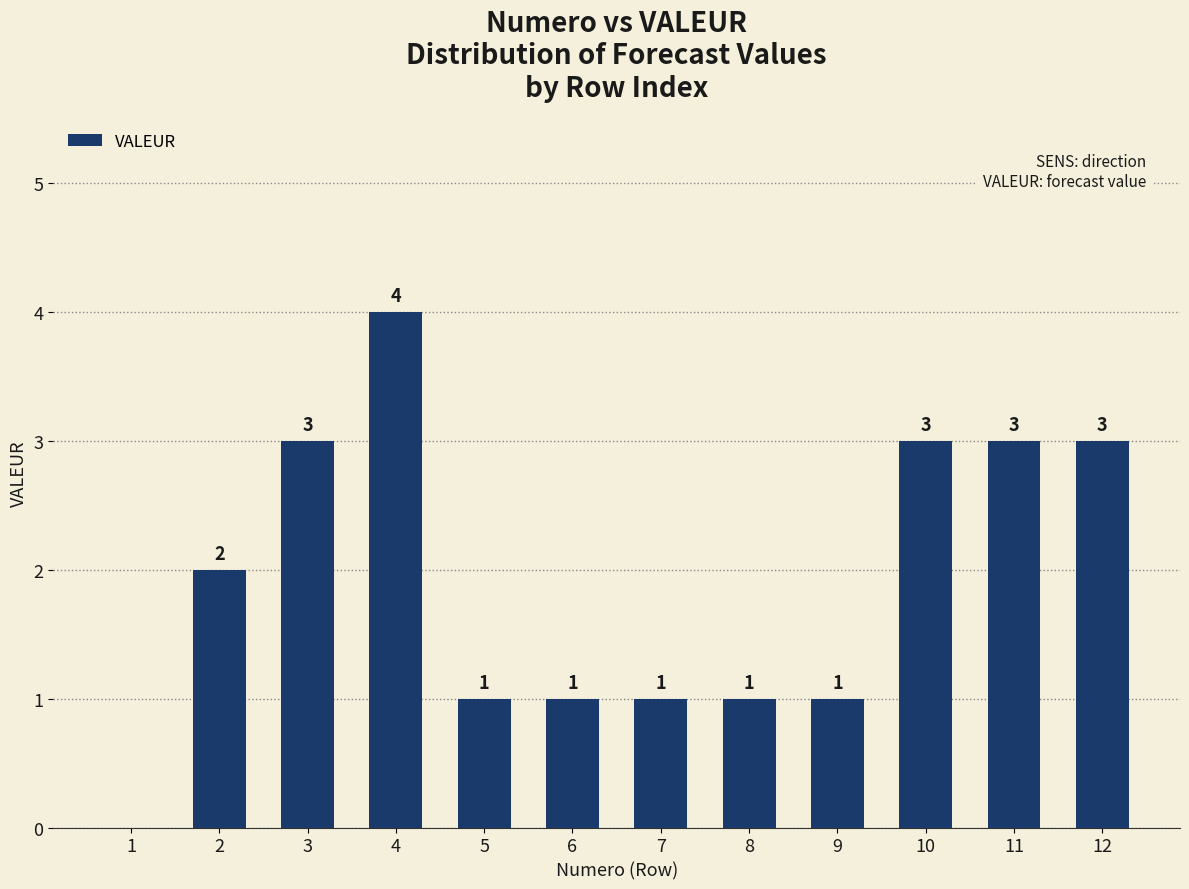

Which label corresponds to the largest value in the chart?

4